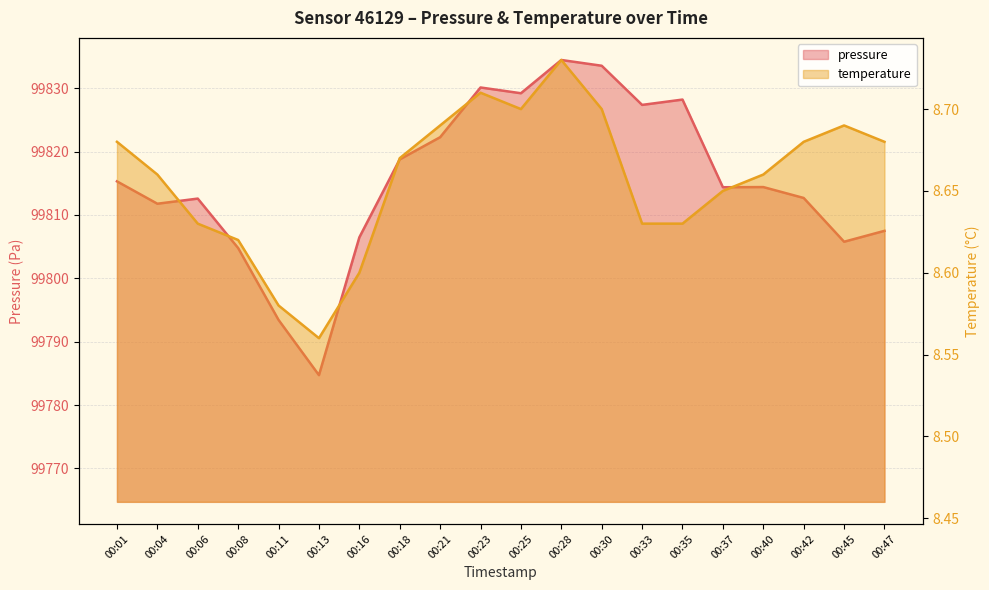

Rank the series at 00:28 from lowest to highest value.

temperature, pressure